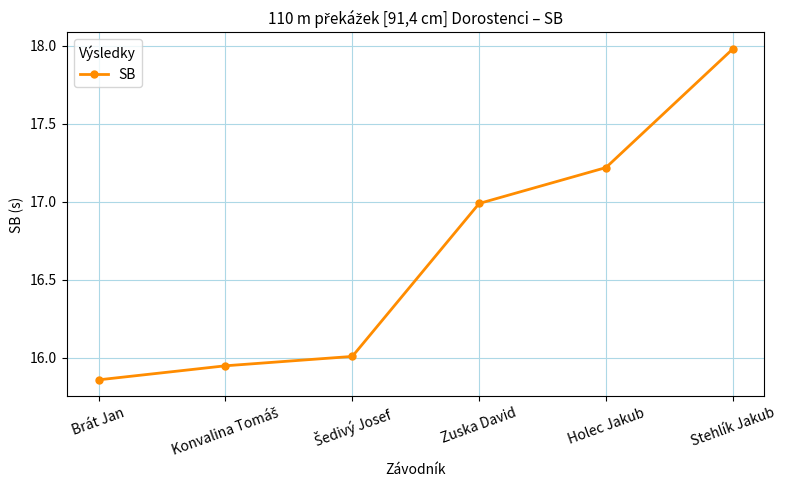

Does the chart have visible grid lines?

Yes